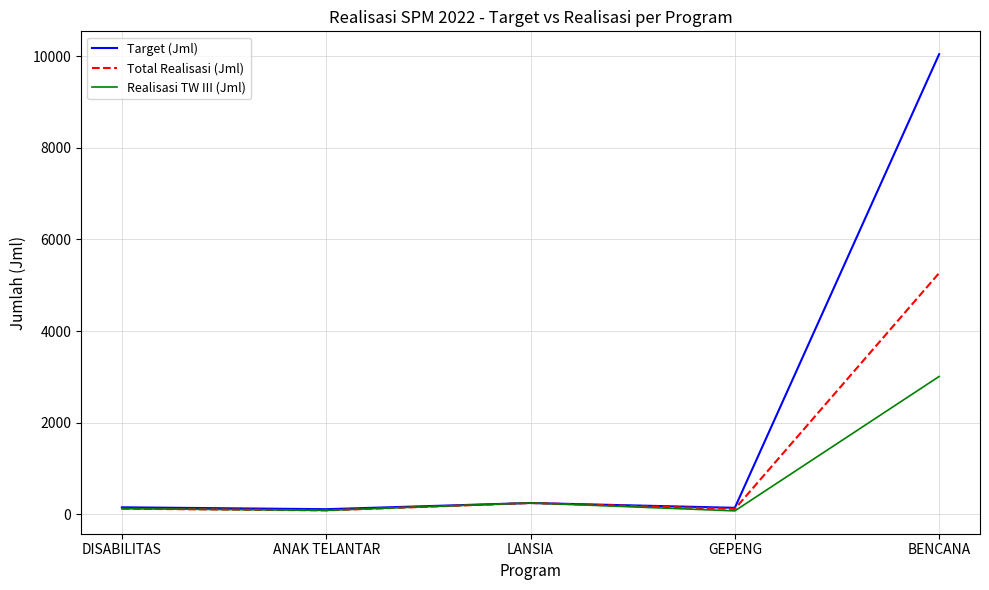

True or false: Total Realisasi (Jml) has more than 1 points higher than both neighbors.

False